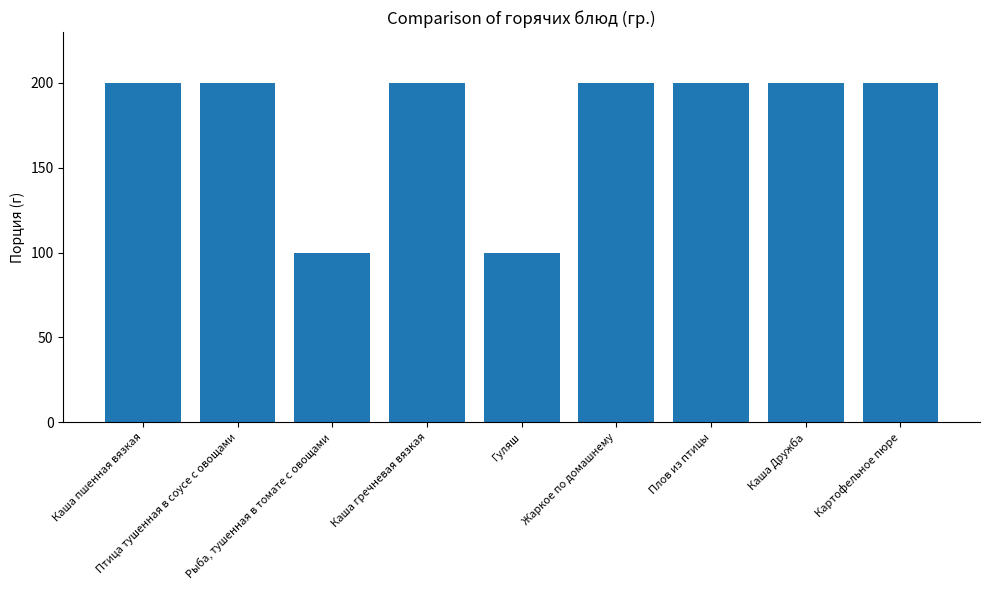

What is the minimum value shown in the chart?

100